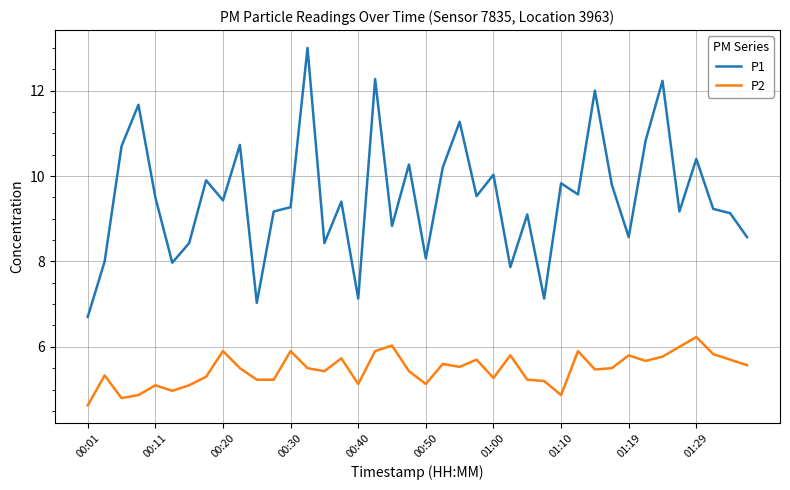

Rank the series by their maximum value, from lowest to highest.

P2, P1